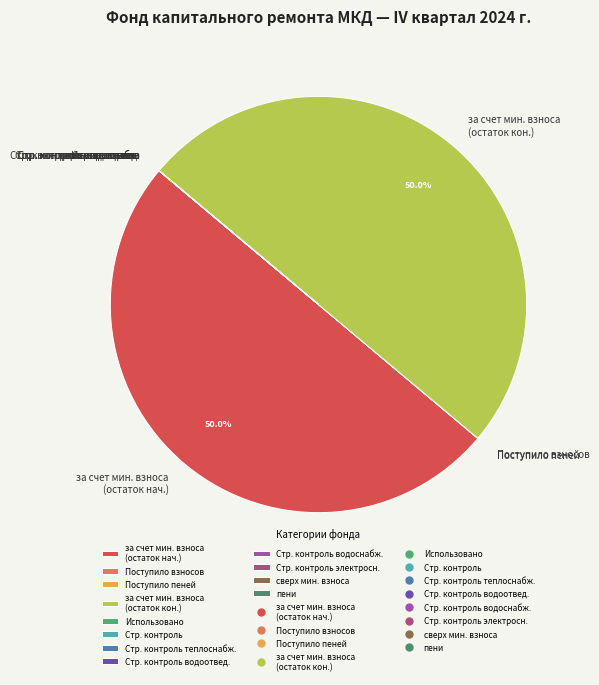

What portion of the pie excludes за счет мин. взноса (остаток нач.)?

50.0%